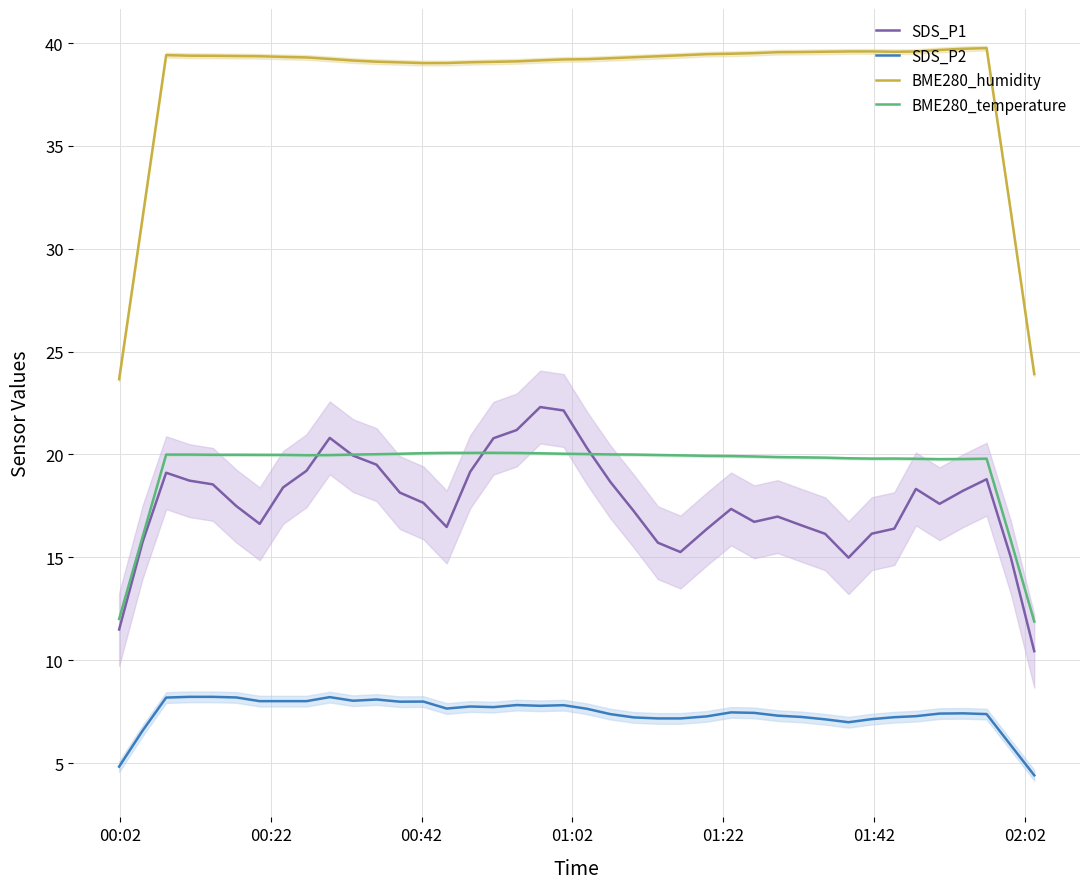

Reading left to right, list all the values displayed in this chart.

SDS_P1: 11.5	15.8	19.1	18.7	18.5	17.5	16.6	18.4	19.2	20.8	19.9	19.5	18.1	17.7	16.5	19.2	20.8	21.2	22.3	22.1	20.3	18.7	17.2	15.7	15.3	16.4	17.4	16.7	17.0	16.6	16.1	15.0	16.2	16.4	18.3	17.6	18.2	18.8	15.0	10.4
SDS_P2: 4.8	6.6	8.2	8.2	8.2	8.2	8.0	8.0	8.0	8.2	8.0	8.1	8.0	8.0	7.7	7.8	7.7	7.8	7.8	7.8	7.6	7.4	7.2	7.2	7.2	7.3	7.5	7.4	7.3	7.2	7.1	7.0	7.1	7.2	7.3	7.4	7.4	7.4	5.9	4.4
BME280_humidity: 23.7	31.5	39.4	39.4	39.4	39.4	39.4	39.3	39.3	39.2	39.1	39.1	39.1	39.0	39.0	39.1	39.1	39.1	39.2	39.2	39.2	39.3	39.3	39.4	39.4	39.5	39.5	39.5	39.6	39.6	39.6	39.6	39.6	39.6	39.6	39.7	39.7	39.8	31.8	23.9
BME280_temperature: 12.0	16.0	20.0	20.0	20.0	20.0	20.0	20.0	20.0	20.0	20.0	20.0	20.0	20.1	20.1	20.1	20.1	20.1	20.1	20.0	20.0	20.0	20.0	20.0	20.0	19.9	19.9	19.9	19.9	19.9	19.8	19.8	19.8	19.8	19.8	19.8	19.8	19.8	15.8	11.9